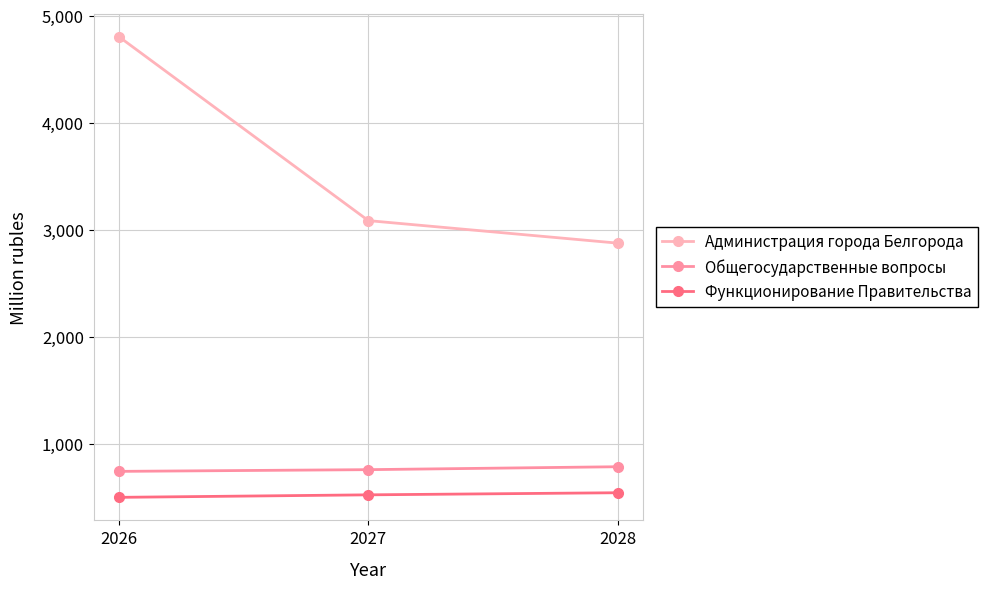

Which series has the largest total across all categories?

Администрация города Белгорода